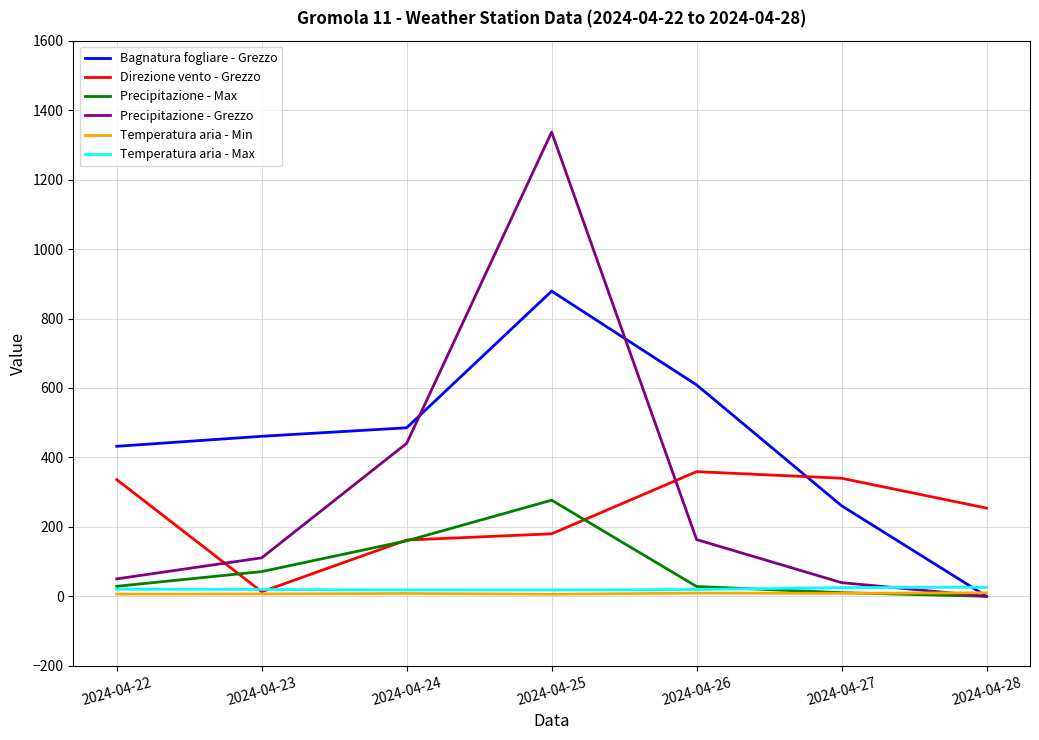

True or false: Bagnatura fogliare - Grezzo and Direzione vento - Grezzo cross at least once.

True